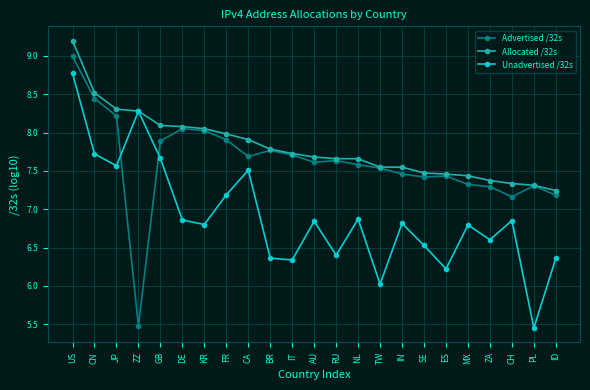

At which label does Advertised /32s reach its minimum?

ZZ